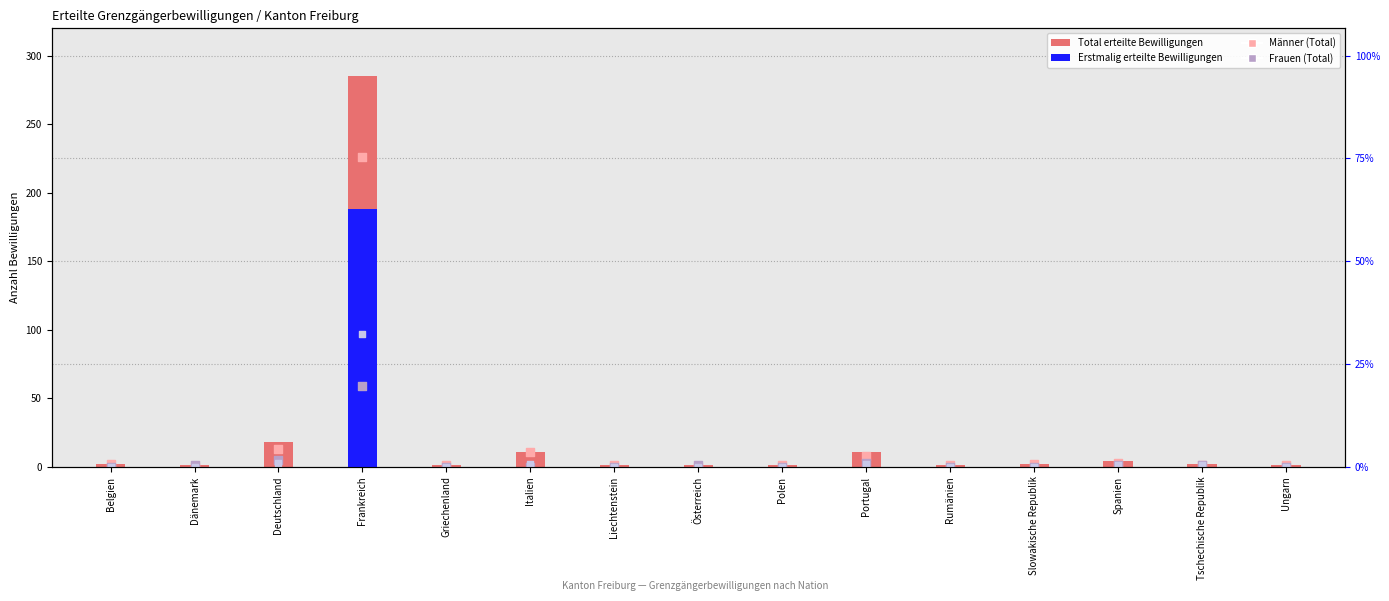

At which category is the sum across all series the highest?

Frankreich